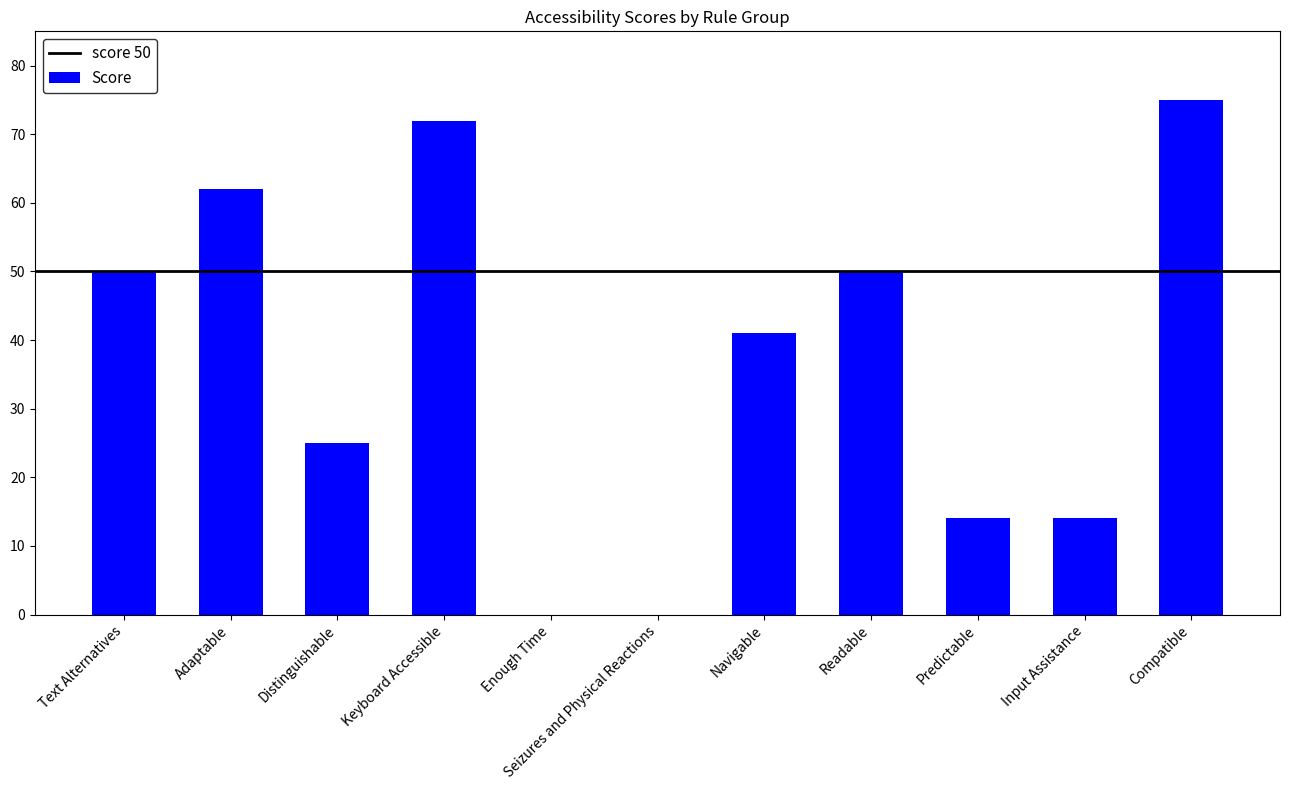

At which category does the chart reach its peak across all series?

Compatible